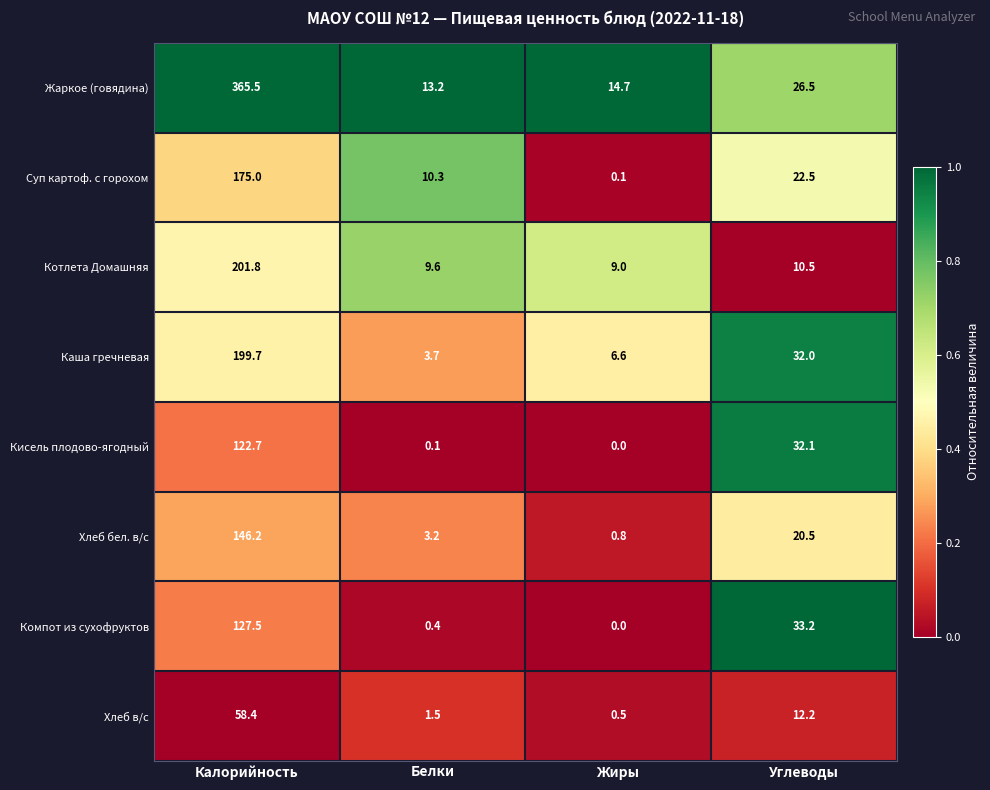

What is the spread (max minus min) of values at Углеводы?

22.7